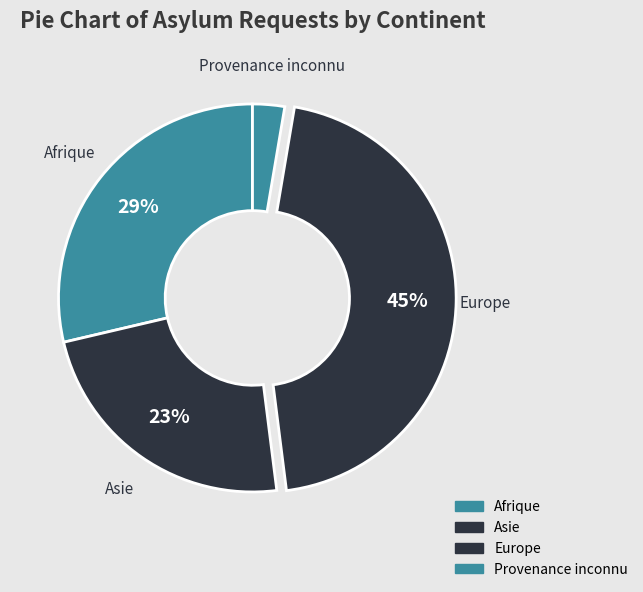

To the nearest percent, what is the difference between the Provenance inconnu and Afrique slice percentages?

26%